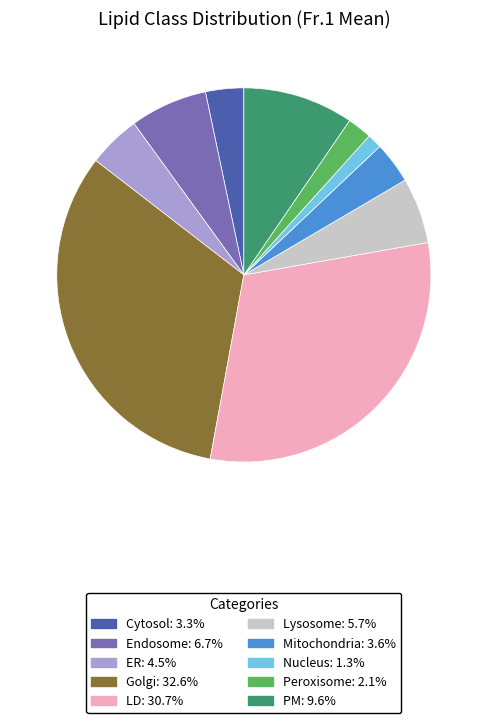

Do ER: 4.5% and Golgi: 32.6% together represent more than half of the pie?

No